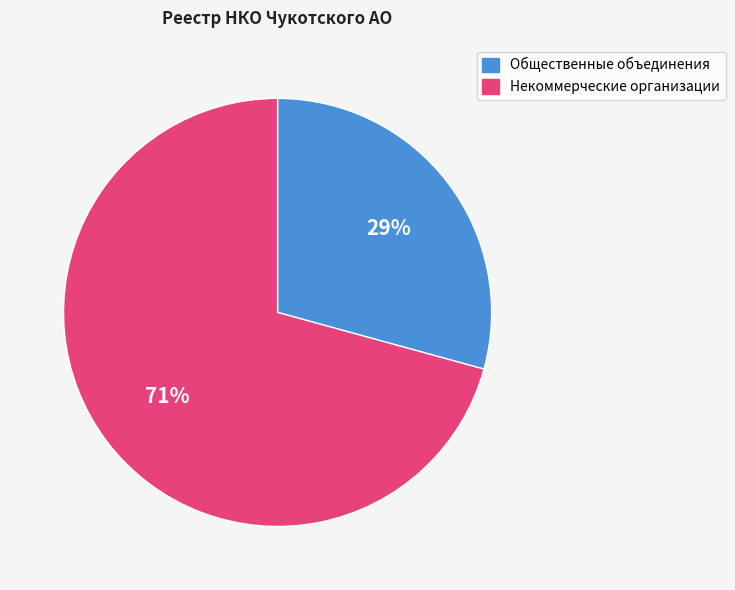

Count the number of slices in the pie.

2